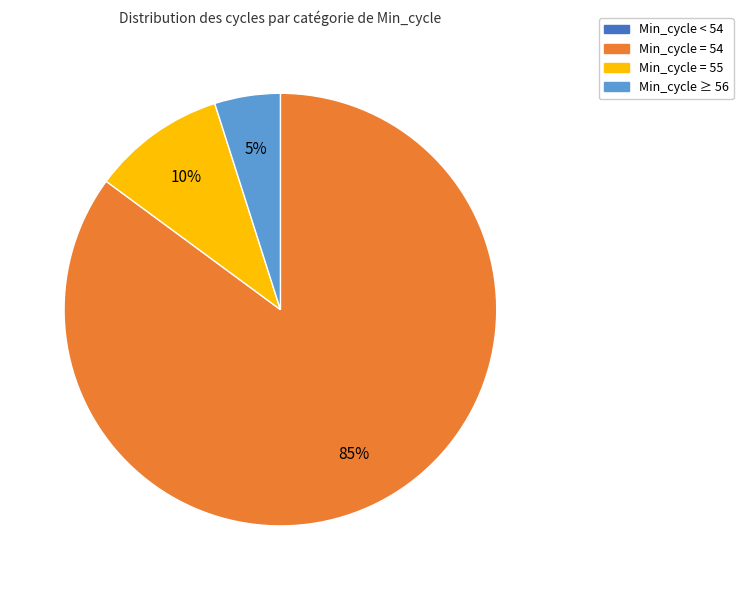

Is there a majority slice in this chart?

Yes